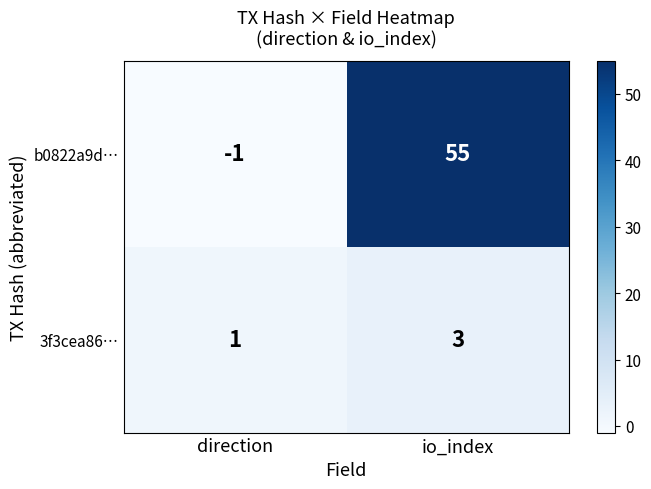

Count the number of data series in this chart.

2